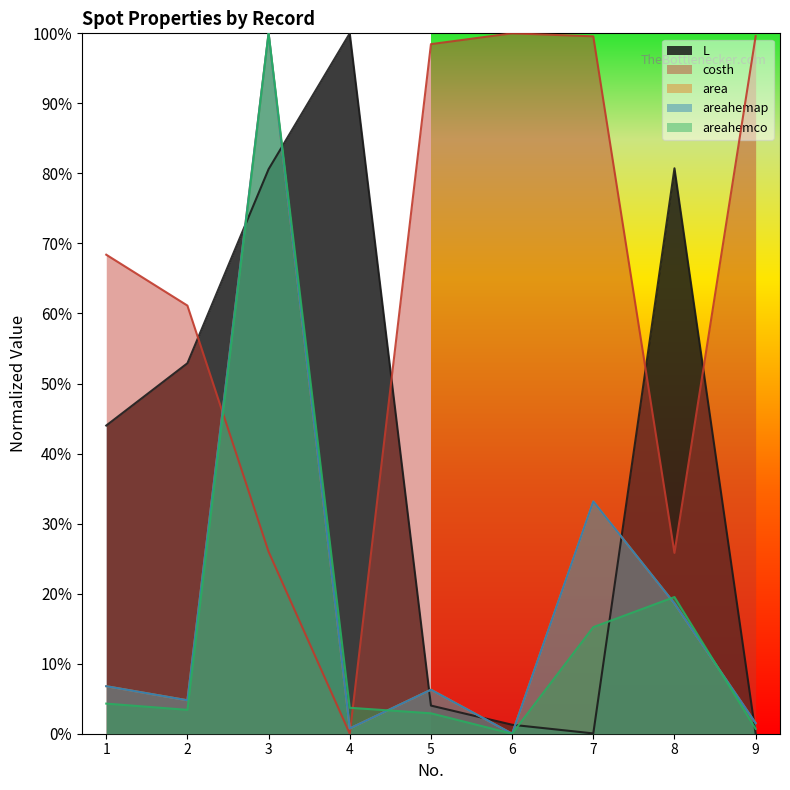

Reading left to right, list all the values displayed in this chart.

L: 1=0.4	2=0.5	3=0.8	4=1.0	5=0.0	6=0.0	7=0.0	8=0.8	9=0.0
costh: 1=0.7	2=0.6	3=0.3	4=0.0	5=1.0	6=1.0	7=1.0	8=0.3	9=1.0
area: 1=0.1	2=0.0	3=1.0	4=0.0	5=0.1	6=0.0	7=0.3	8=0.2	9=0.0
areahemap: 1=0.1	2=0.0	3=1.0	4=0.0	5=0.1	6=0.0	7=0.3	8=0.2	9=0.0
areahemco: 1=0.0	2=0.0	3=1.0	4=0.0	5=0.0	6=0.0	7=0.2	8=0.2	9=0.0